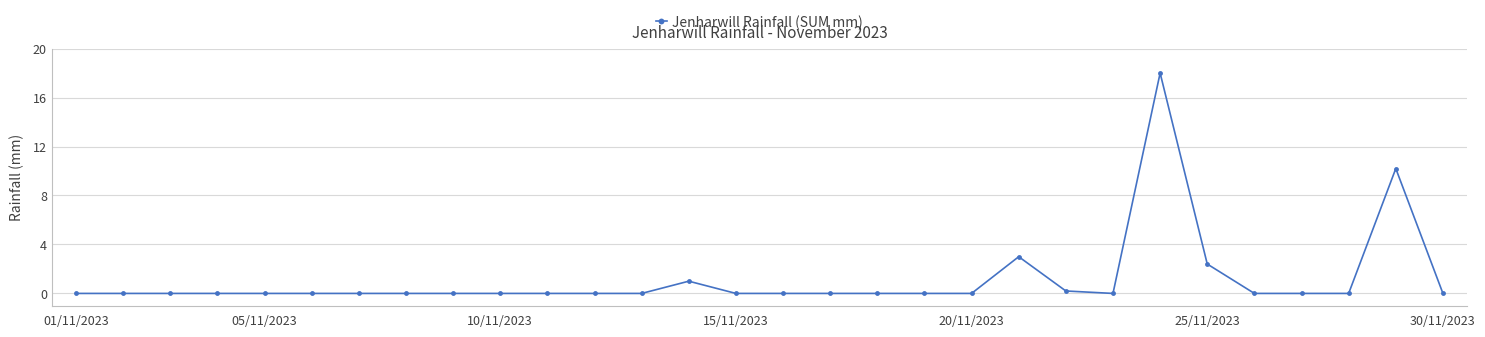

What is the difference between the second highest and minimum values?

10.2